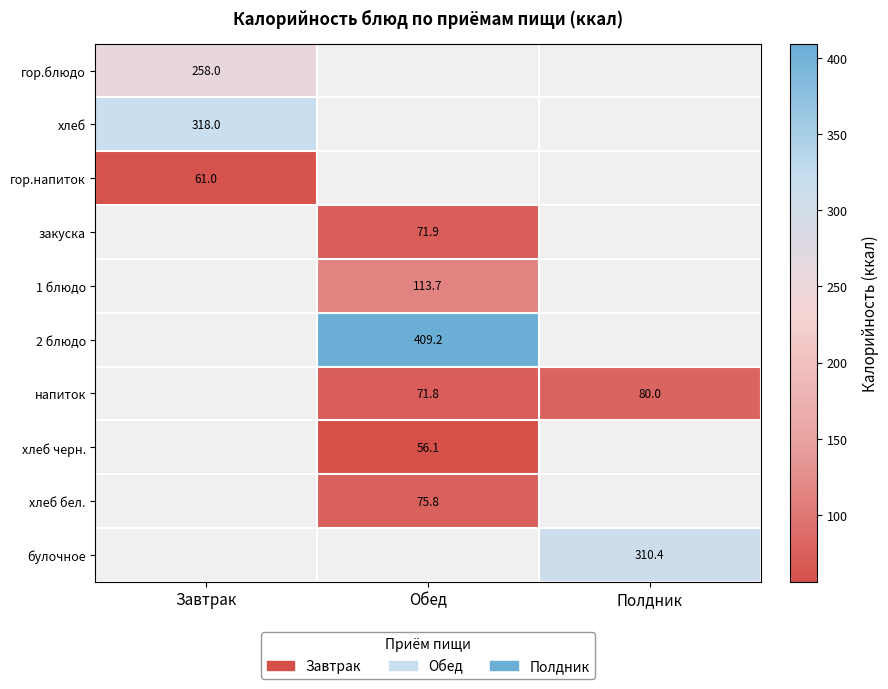

The value of напиток at Полдник is 18.9. True or false?

False